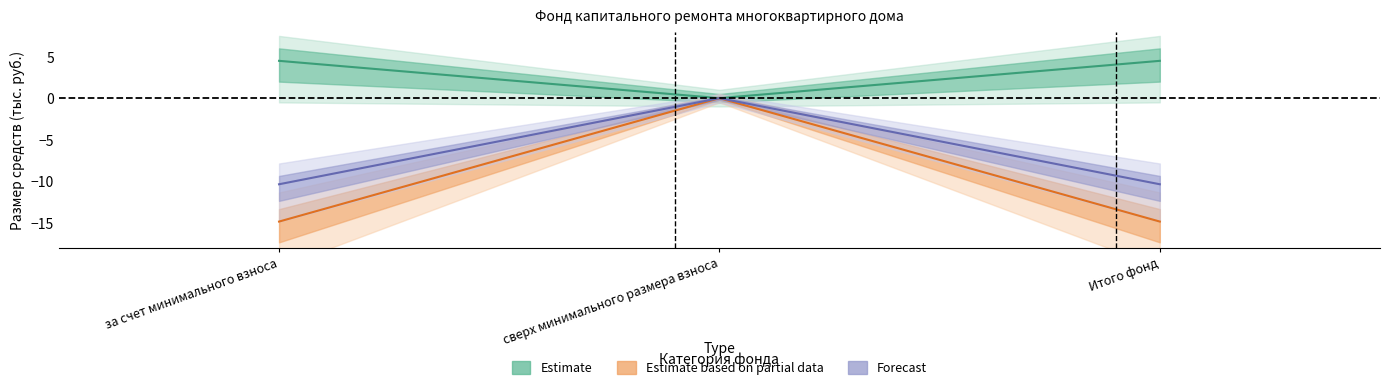

Is this an area chart (filled region under the line)?

No